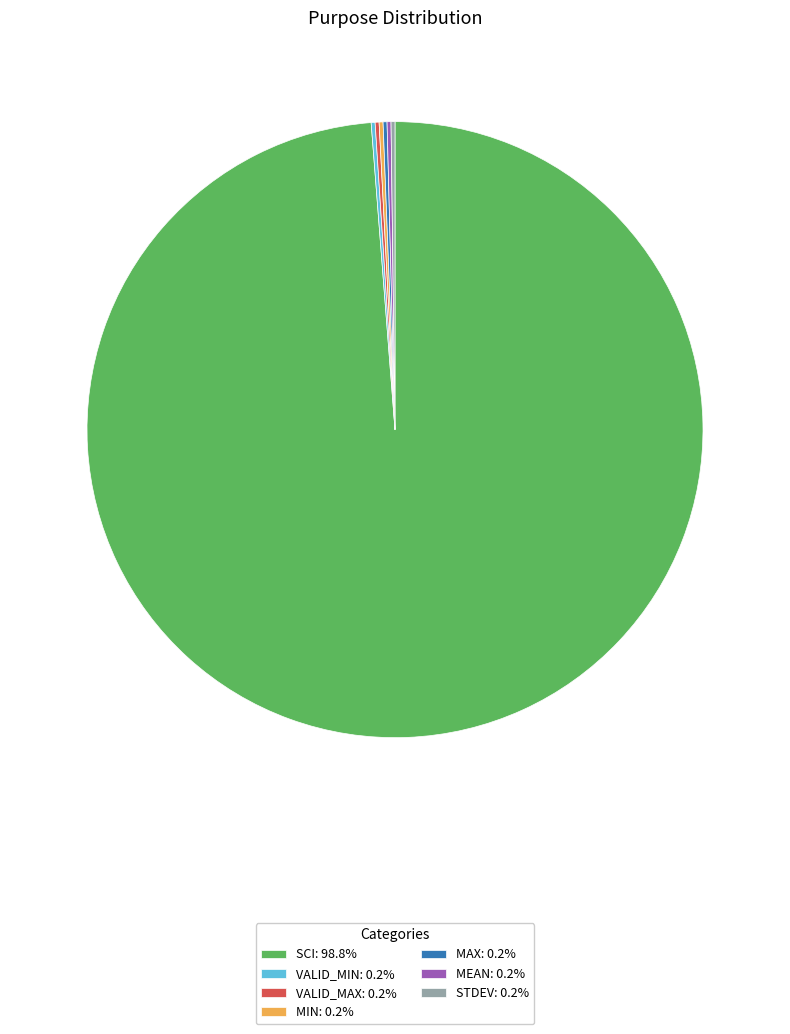

Is there any slice that represents more than half of the pie?

Yes